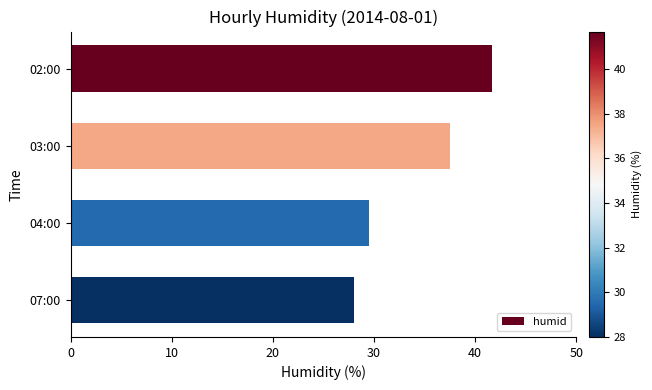

Approximately how many times larger is the value at 07:00 compared to 02:00?

0.7